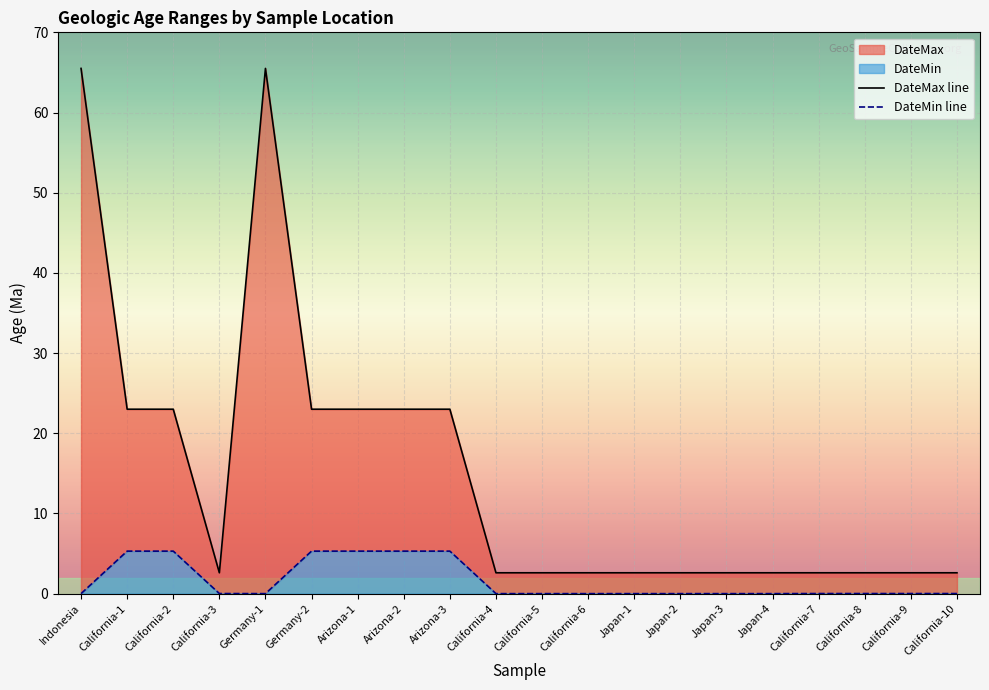

Reading left to right, transcribe all the data shown in this chart.

DateMax line: Indonesia=65.5	California-1=23.0	California-2=23.0	California-3=2.6	Germany-1=65.5	Germany-2=23.0	Arizona-1=23.0	Arizona-2=23.0	Arizona-3=23.0	California-4=2.6	California-5=2.6	California-6=2.6	Japan-1=2.6	Japan-2=2.6	Japan-3=2.6	Japan-4=2.6	California-7=2.6	California-8=2.6	California-9=2.6	California-10=2.6
DateMin line: Indonesia=0.0	California-1=5.3	California-2=5.3	California-3=0.0	Germany-1=0.0	Germany-2=5.3	Arizona-1=5.3	Arizona-2=5.3	Arizona-3=5.3	California-4=0.0	California-5=0.0	California-6=0.0	Japan-1=0.0	Japan-2=0.0	Japan-3=0.0	Japan-4=0.0	California-7=0.0	California-8=0.0	California-9=0.0	California-10=0.0